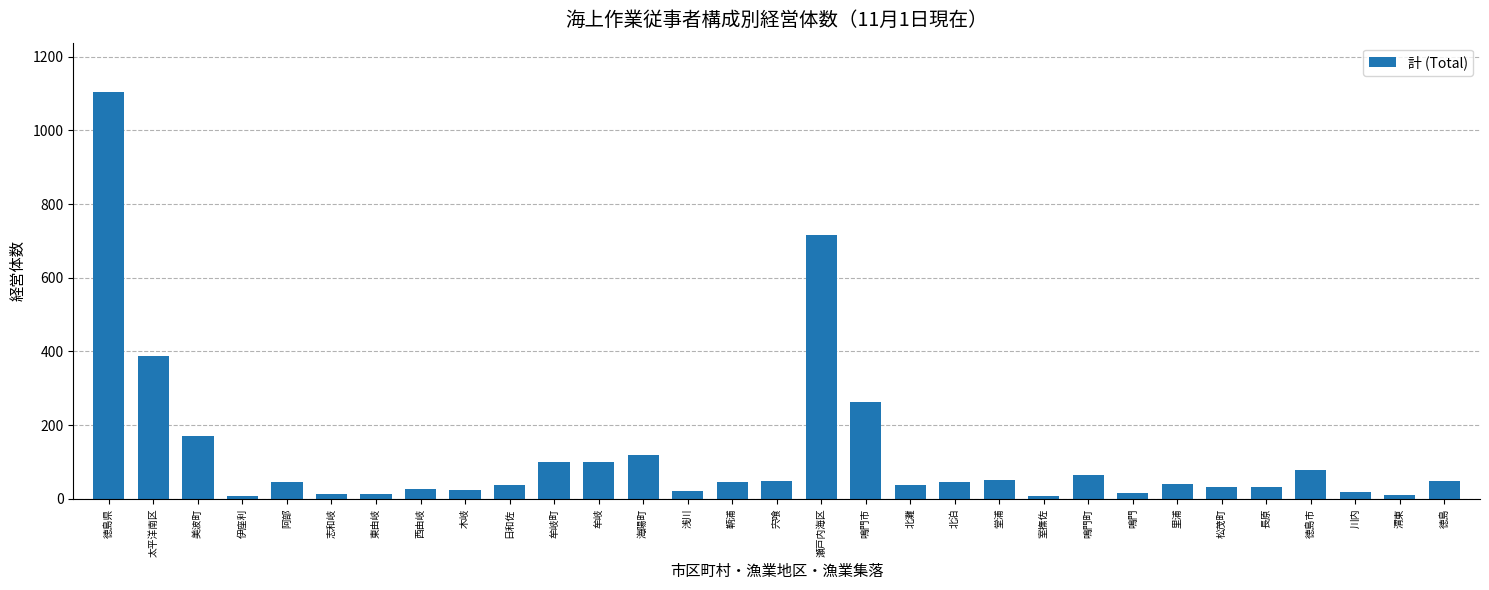

What is the greatest value displayed?

1105